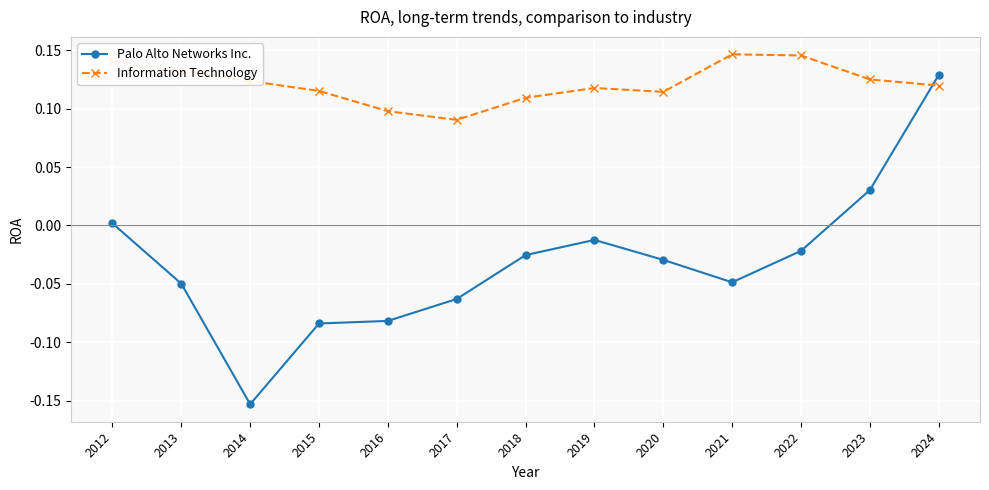

At how many categories does at least one series exceed 0?

13